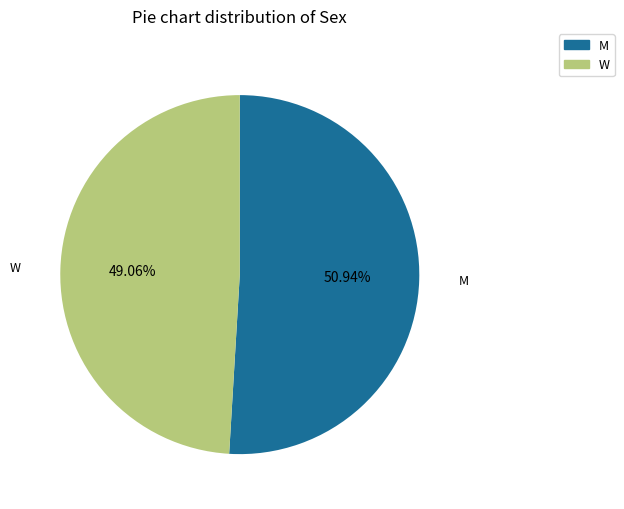

Is there any slice that represents more than half of the pie?

Yes